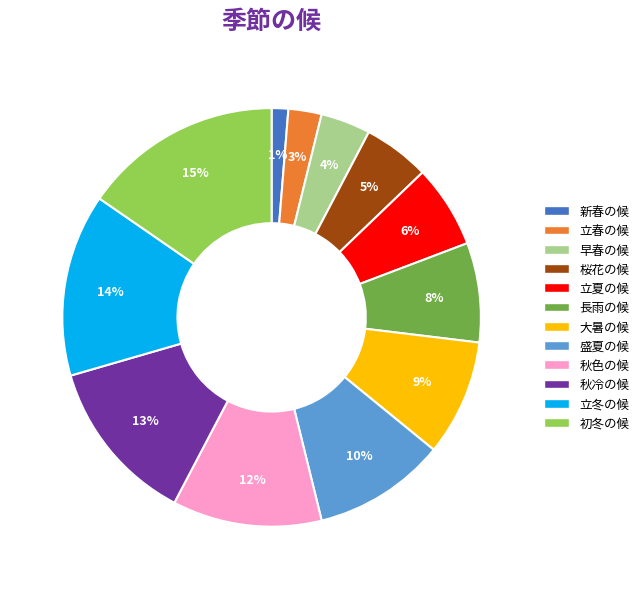

To the nearest percent, what is the difference between the largest and smallest slice percentages?

14%